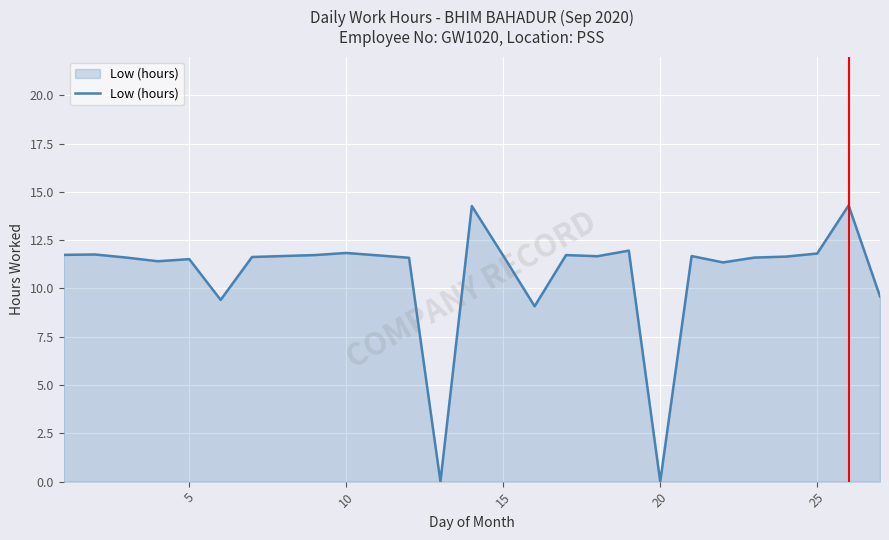

What is the maximum value shown in the chart?

14.3